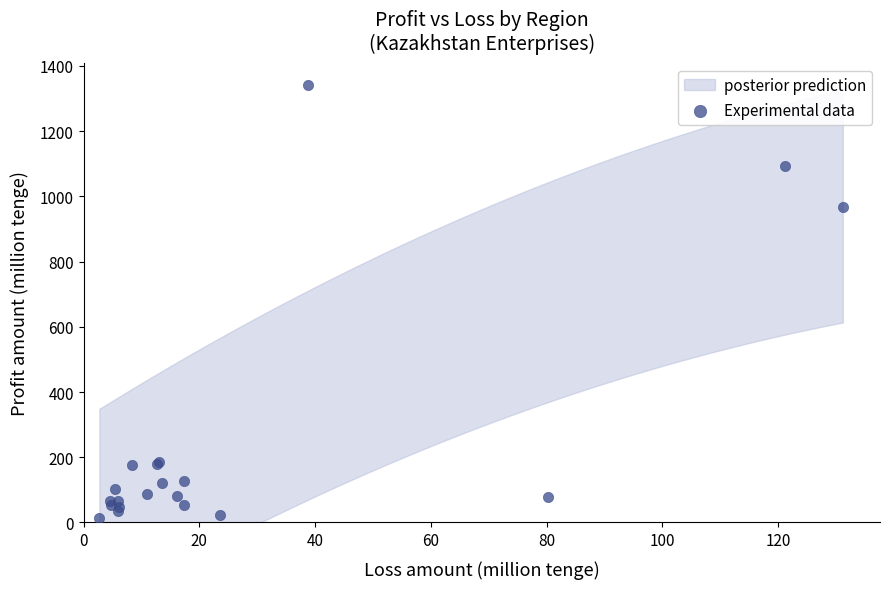

What Y value in the scatter plot is closest to 676?

967.5